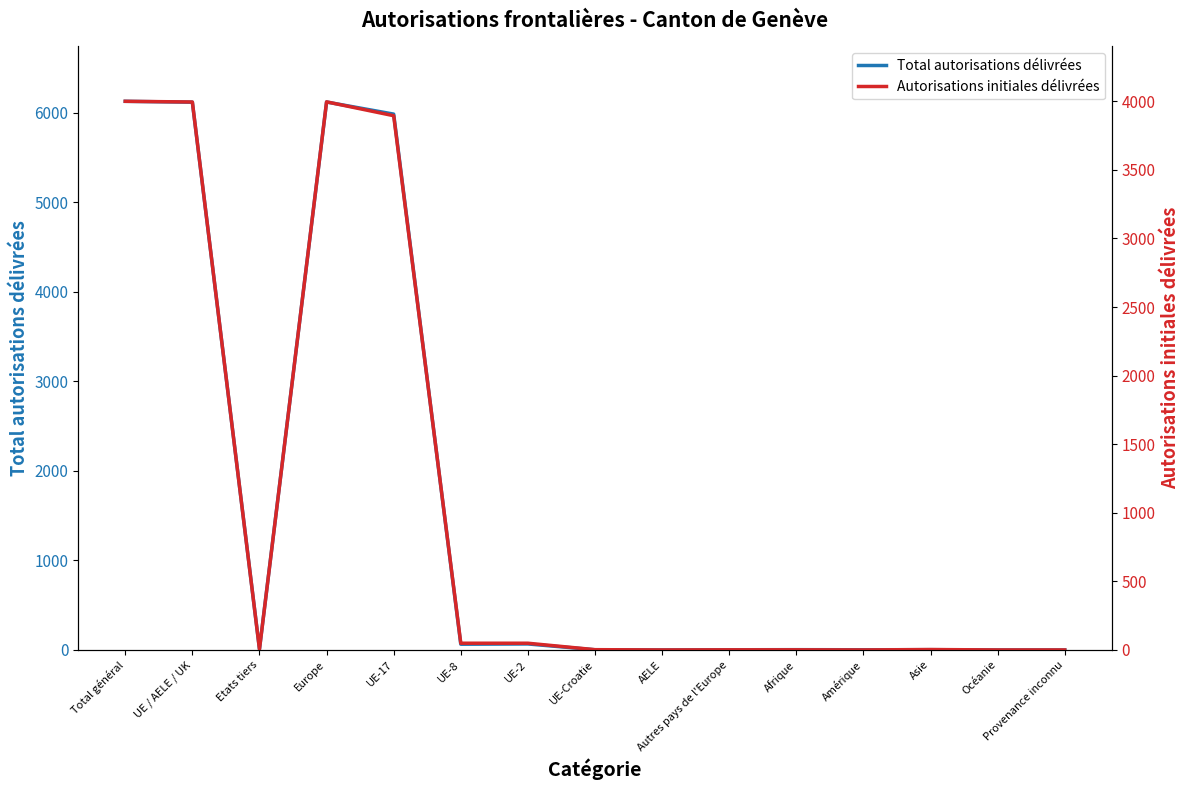

What is the difference between the maximum and minimum values in the Autorisations initiales délivrées series?

4000